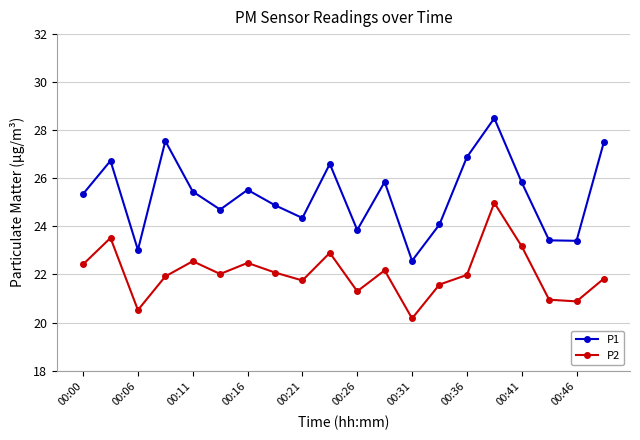

What is the value of the P2 point at the 15th from the left?

22.0